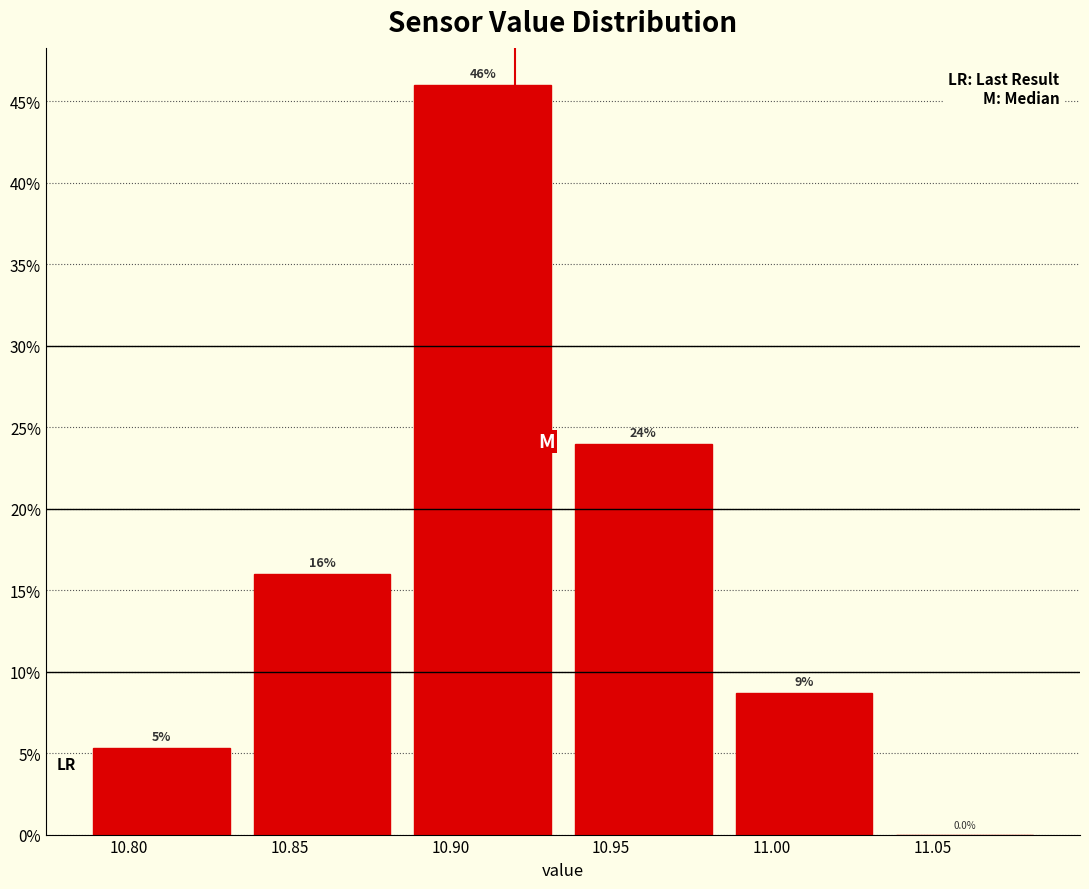

Over which range of the x-axis is the bar tallest?

10.885 to 10.935